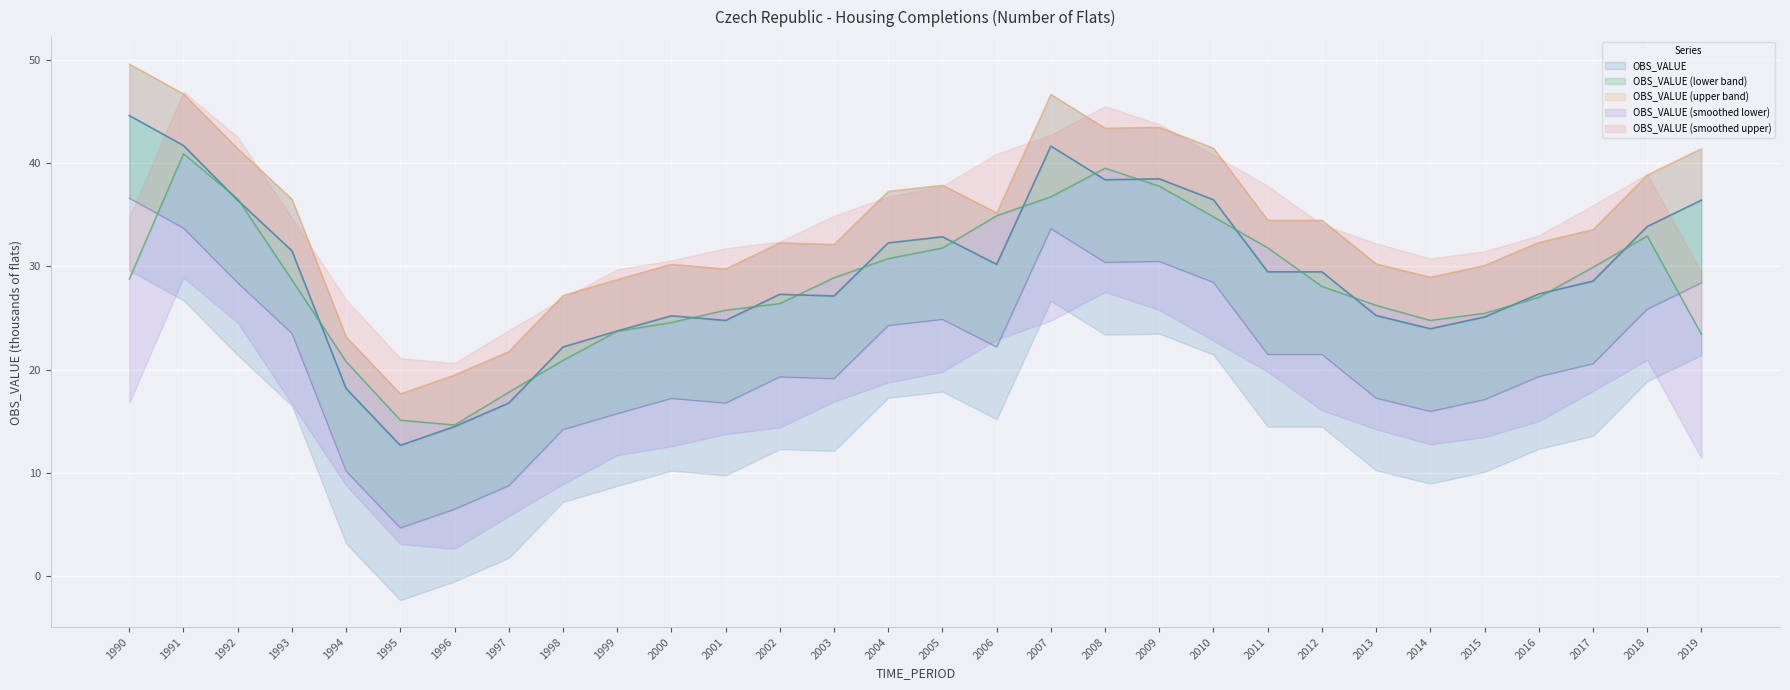

Approximately how many times larger is the value at 2006 compared to 2009?

0.8